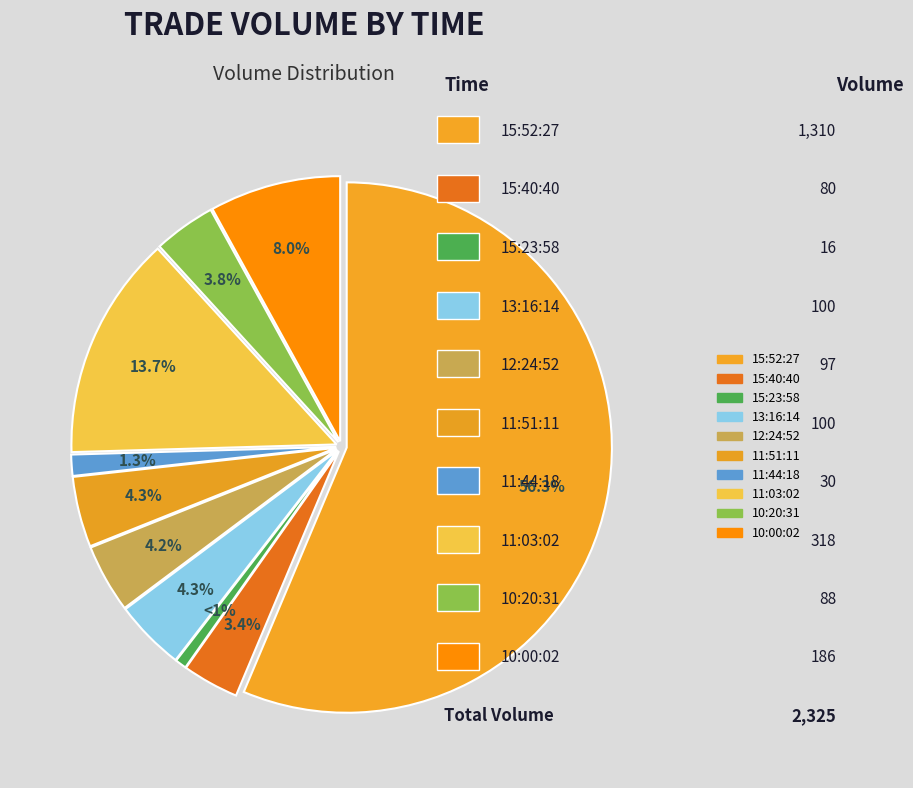

How many slices are in this pie chart?

10